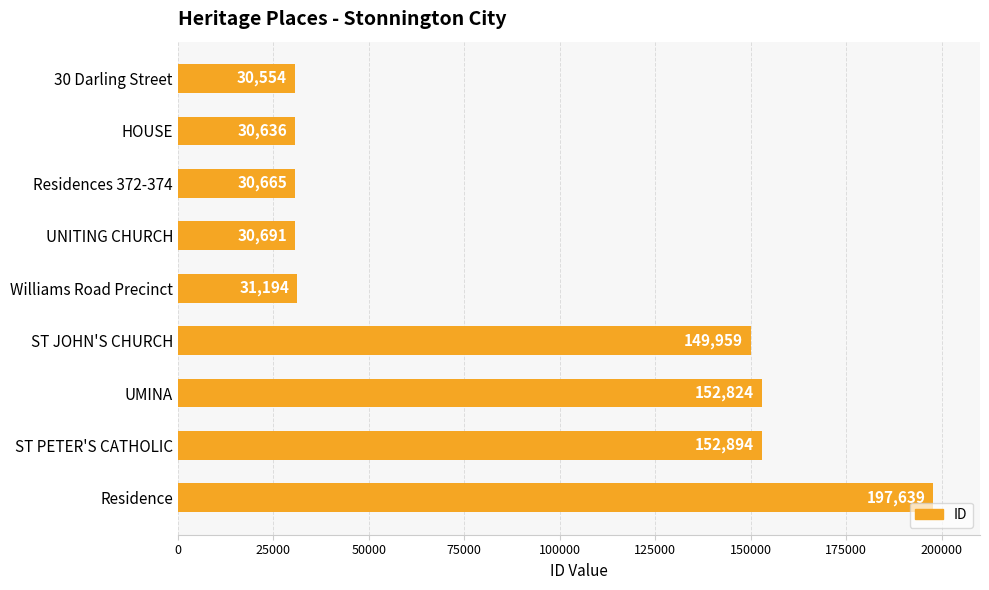

Rank the categories by value from highest to lowest.

Residence, ST PETER'S CATHOLIC, UMINA, ST JOHN'S CHURCH, Williams Road Precinct, UNITING CHURCH, Residences 372-374, HOUSE, 30 Darling Street